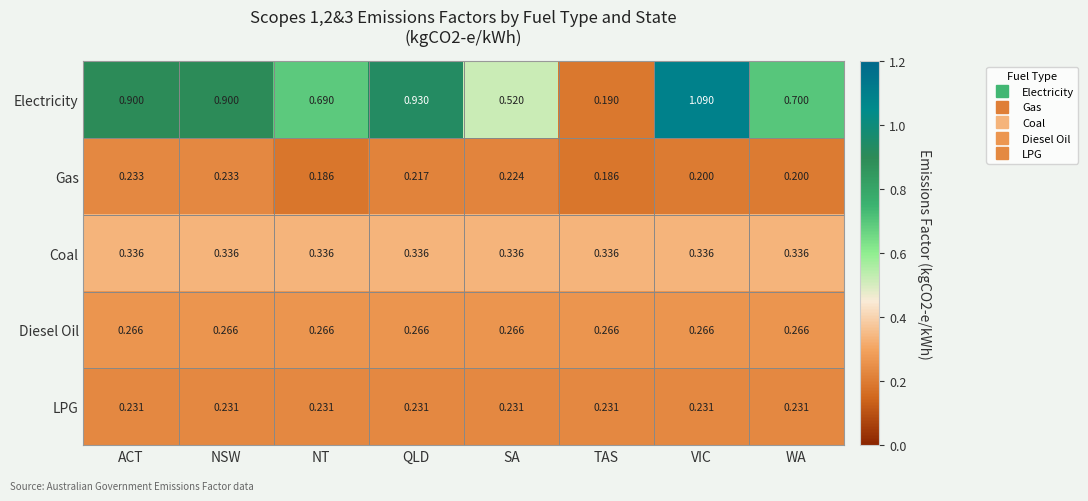

Which series has the widest spread of values?

Electricity